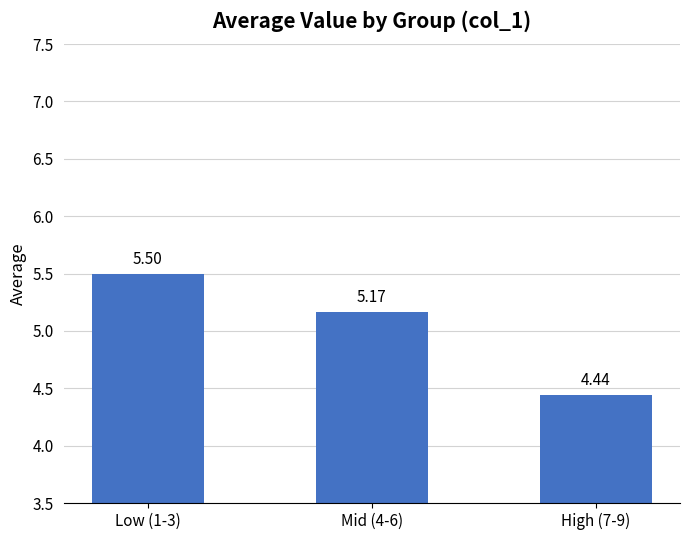

What is the change in value from Mid (4-6) to High (7-9)?

-0.7